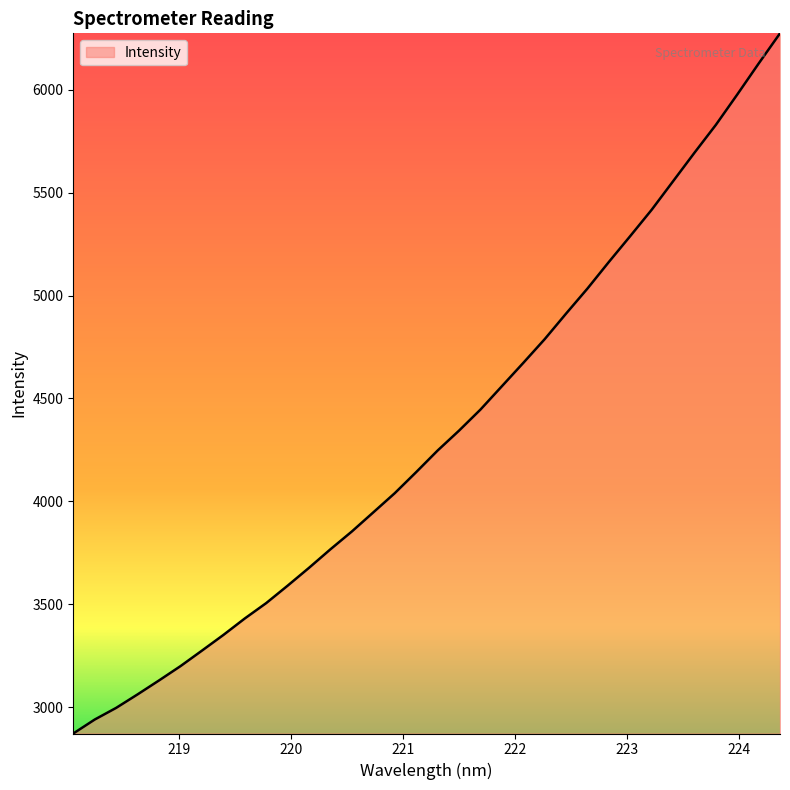

What is the minimum value shown in the chart?

2871.5